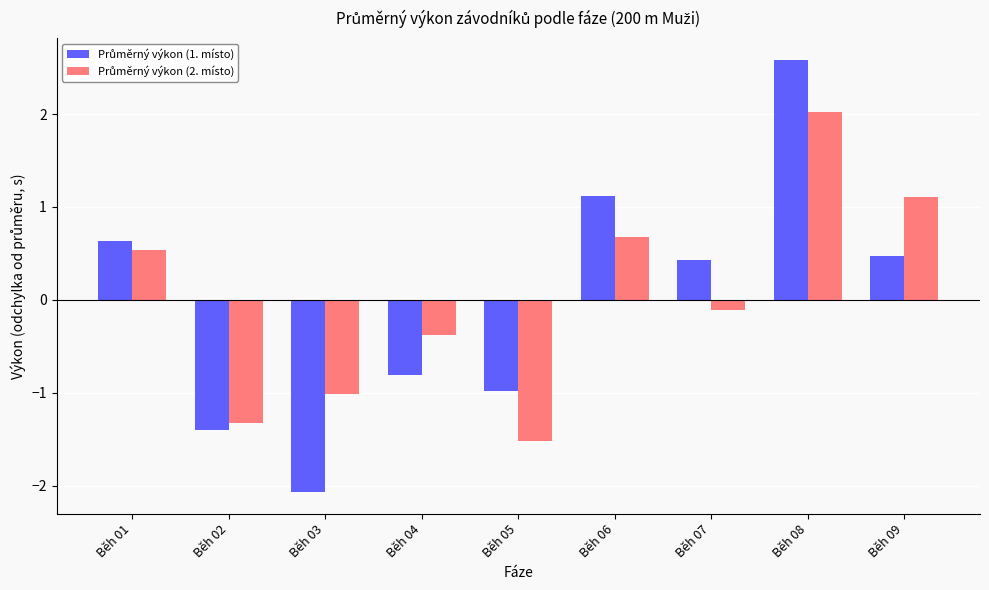

At how many categories does at least one series exceed 0?

5